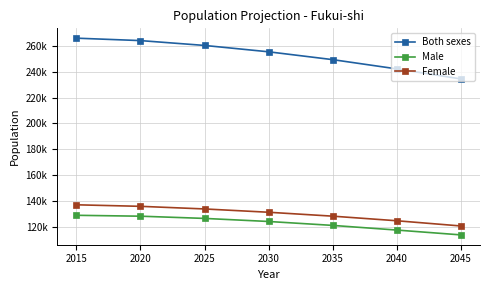

What are all the series names shown in the legend?

Both sexes, Male, Female